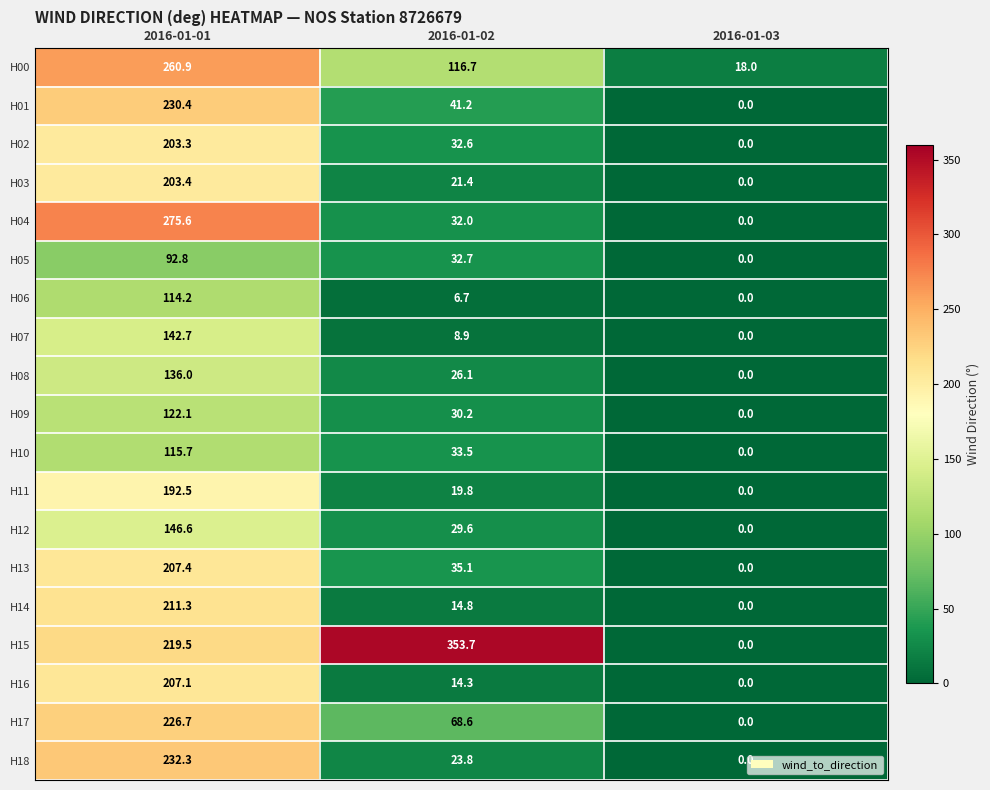

Rank the categories by H15 value from highest to lowest.

2016-01-02, 2016-01-01, 2016-01-03